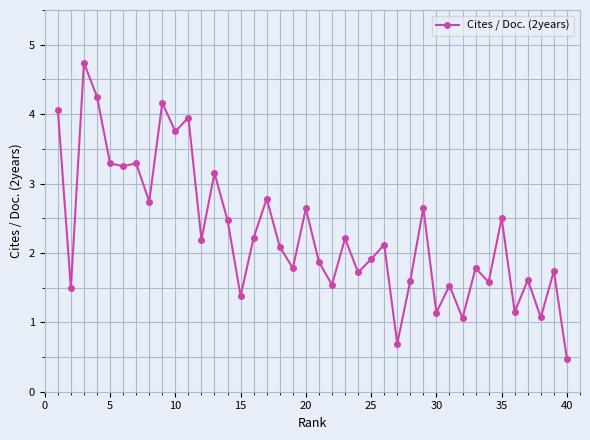

What is the maximum value shown in the chart?

4.7